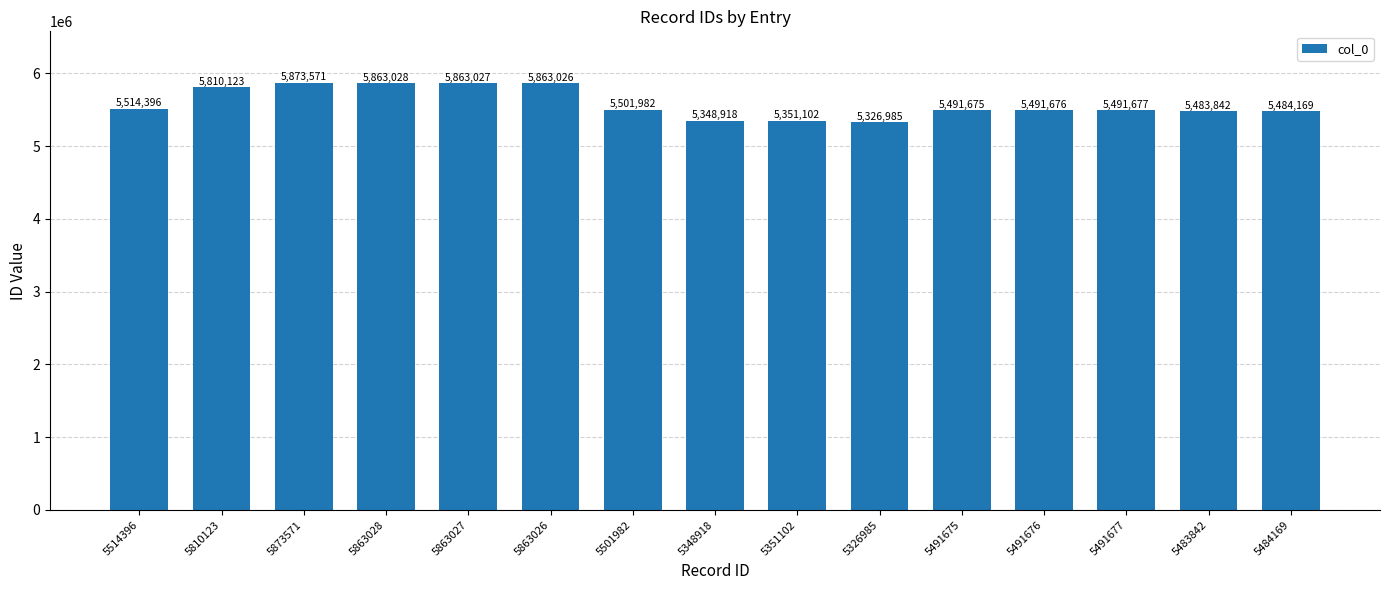

How many data points does each series have?

15